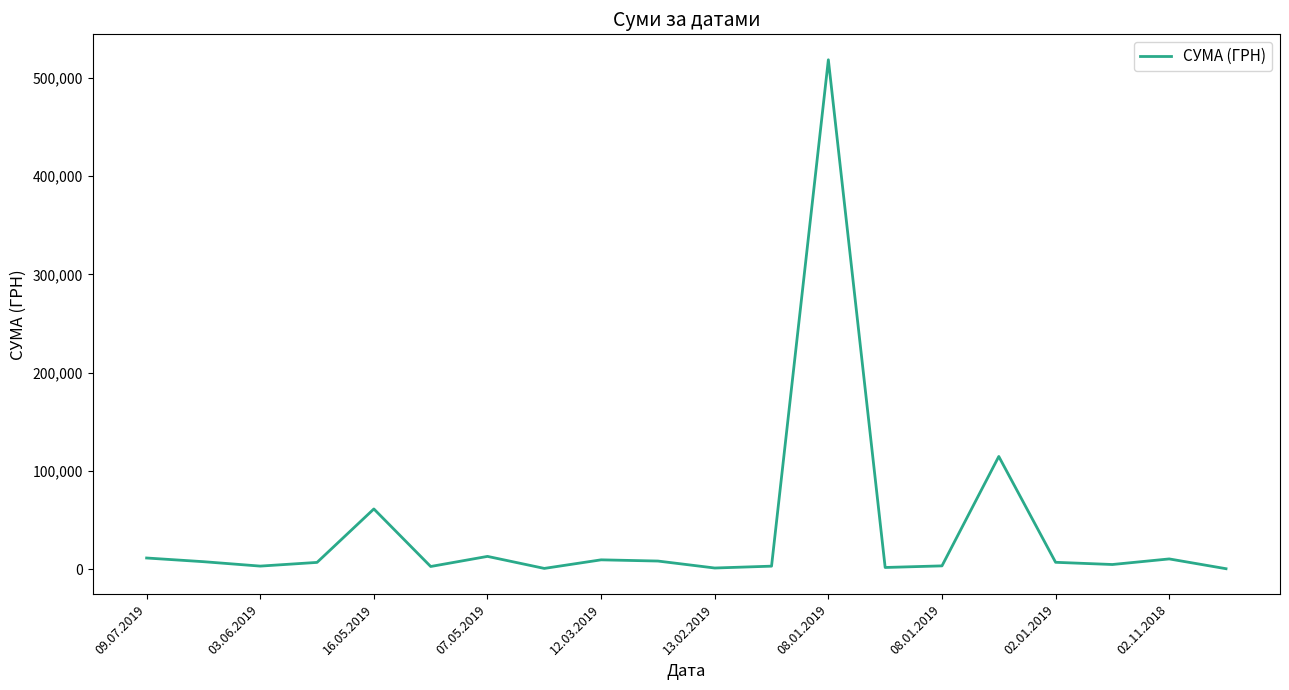

What is the maximum value shown in the chart?

518664.2